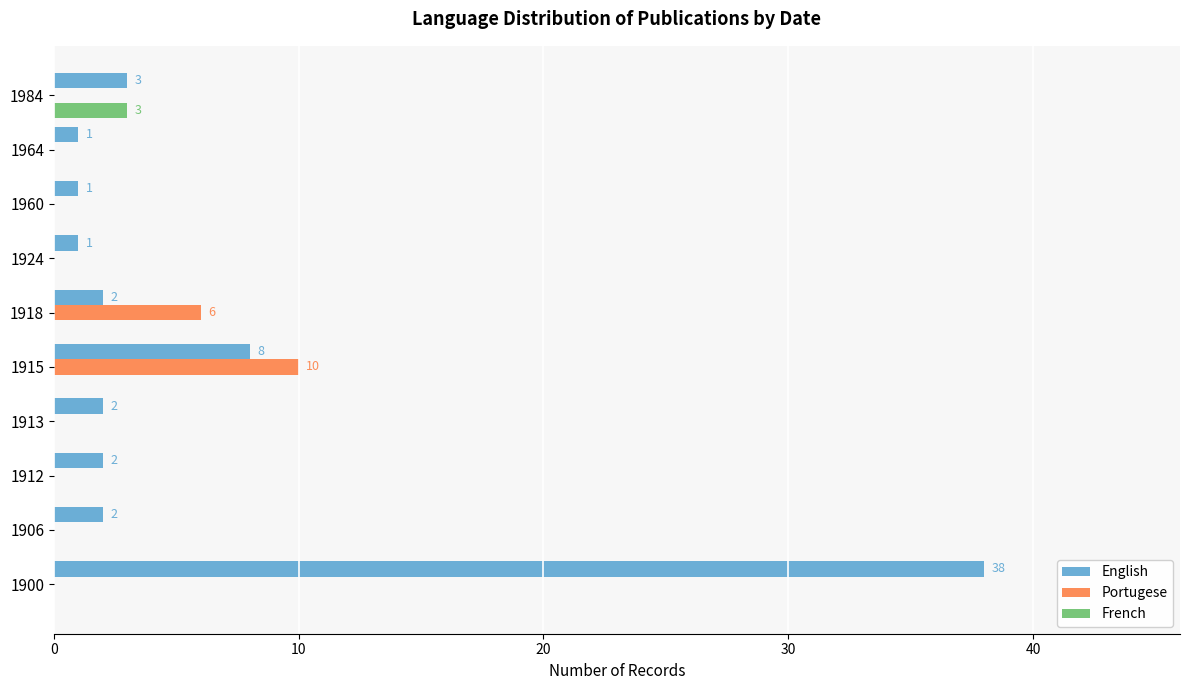

What is the maximum value for Portugese?

10